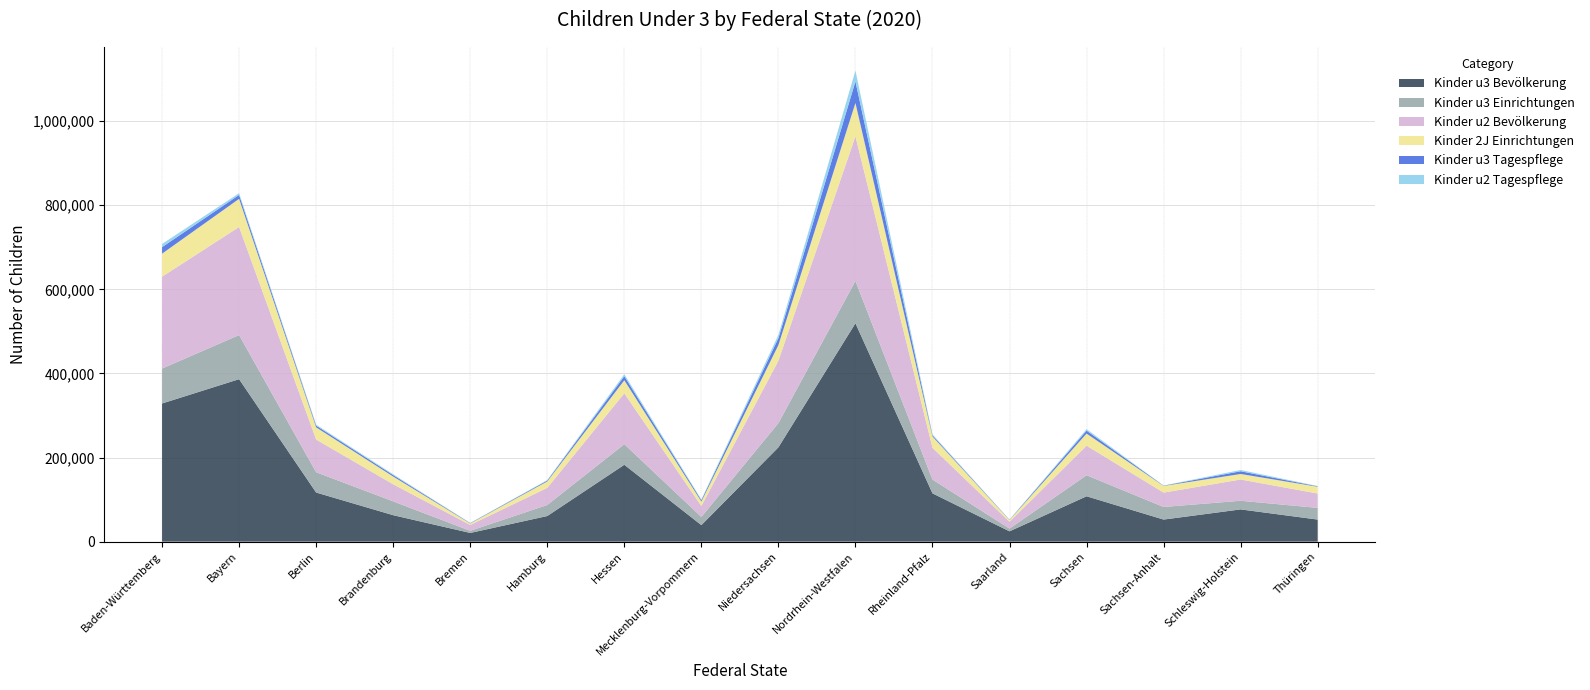

Reading left to right, transcribe all the data shown in this chart.

Kinder u3 Bevölkerung: 328592	386391	116834	62959	20737	60938	182875	39337	224293	519351	114890	24549	107915	52535	76706	52515
Kinder u3 Einrichtungen: 83100	104949	48329	32855	5102	26273	48934	19480	57616	100653	32829	6584	50036	29950	20569	27789
Kinder u2 Bevölkerung: 218485	257040	77682	40697	13924	40737	121055	25846	148409	344093	75640	16142	70385	34154	50554	34159
Kinder 2J Einrichtungen: 54715	66898	29038	18394	3395	15250	31063	10657	37259	79234	26780	4019	28713	15889	13110	16138
Kinder u3 Tagespflege: 15446	9237	4078	3448	905	2156	9489	3194	16237	51083	3002	737	6979	653	6469	1002
Kinder u2 Tagespflege: 7671	4175	2241	1863	450	1053	4682	1715	7705	25949	1963	344	3549	317	3050	711